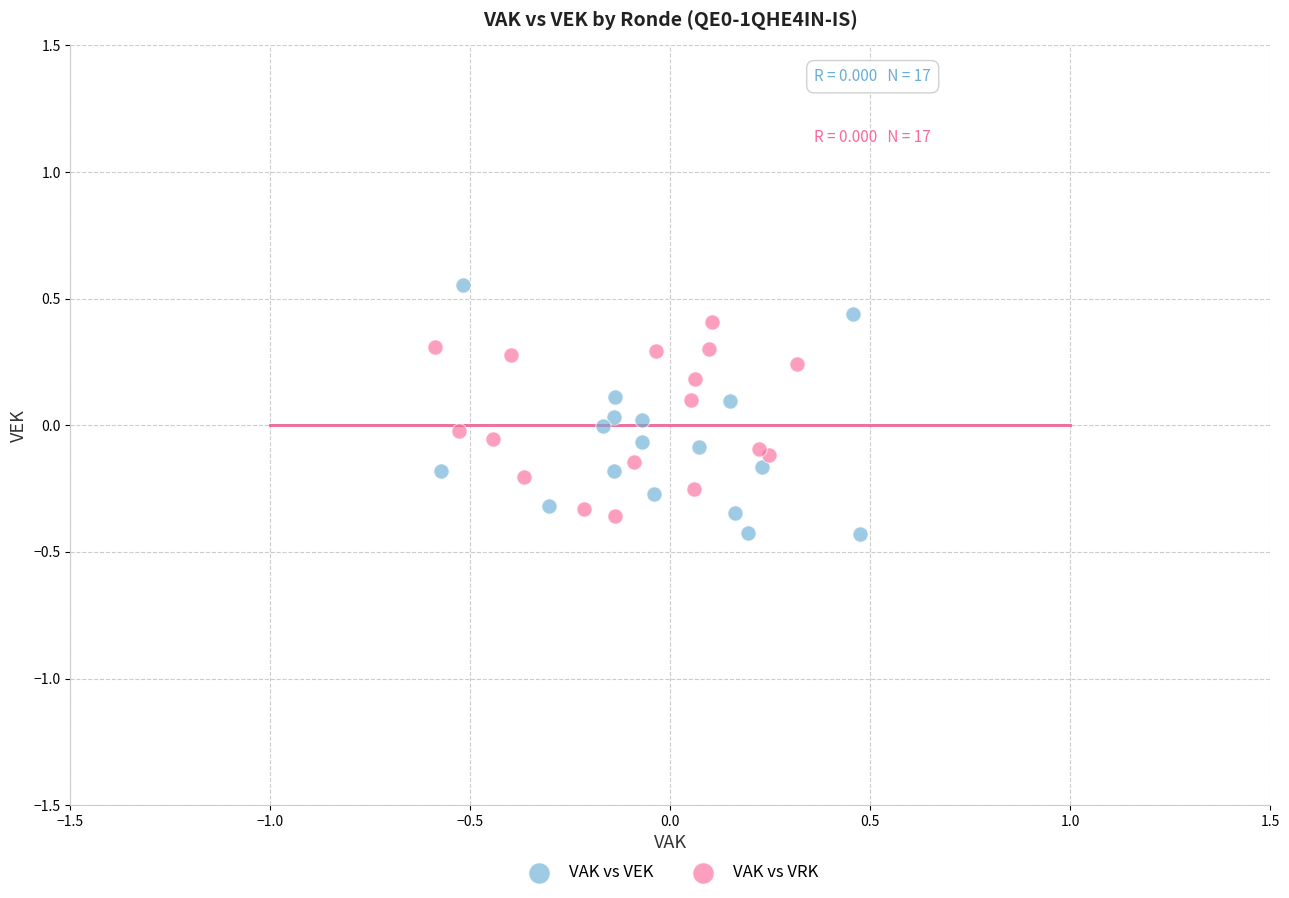

Which series has the widest spread of Y values?

VAK vs VEK